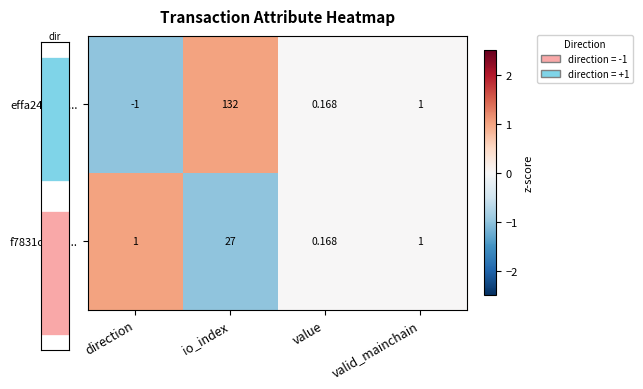

Rank the categories by effa24aad4... value from highest to lowest.

io_index, valid_mainchain, value, direction